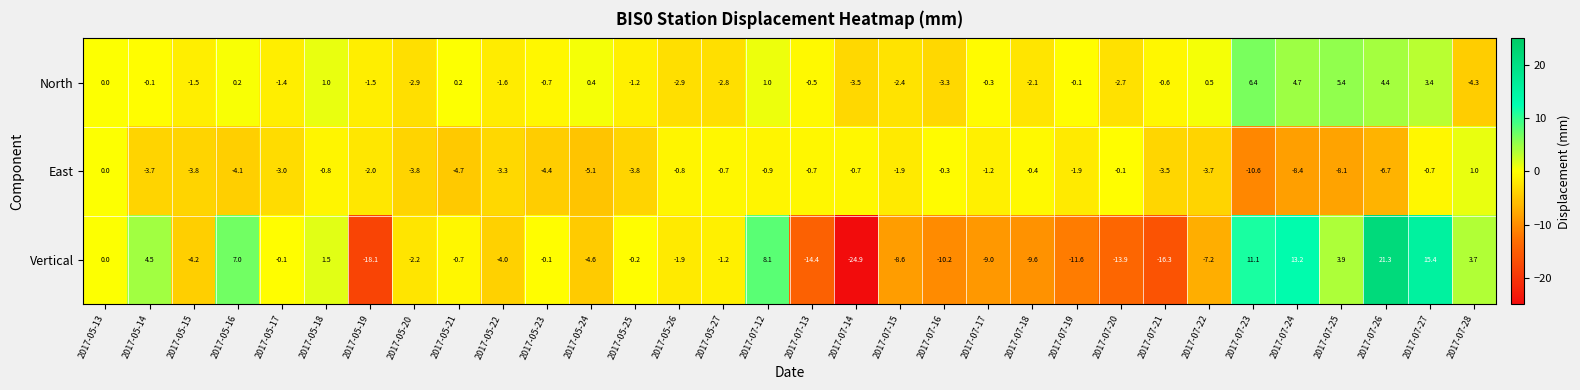

Is the value of North at 2017-05-14 greater than the value of East at 2017-05-22?

Yes